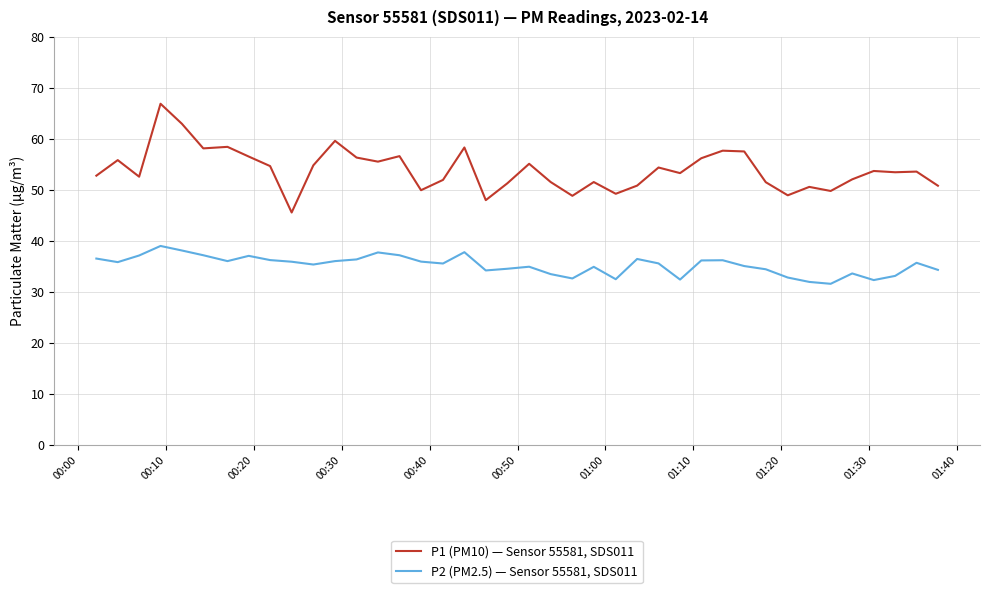

Which series has the largest range (max minus min)?

P1 (PM10) — Sensor 55581, SDS011